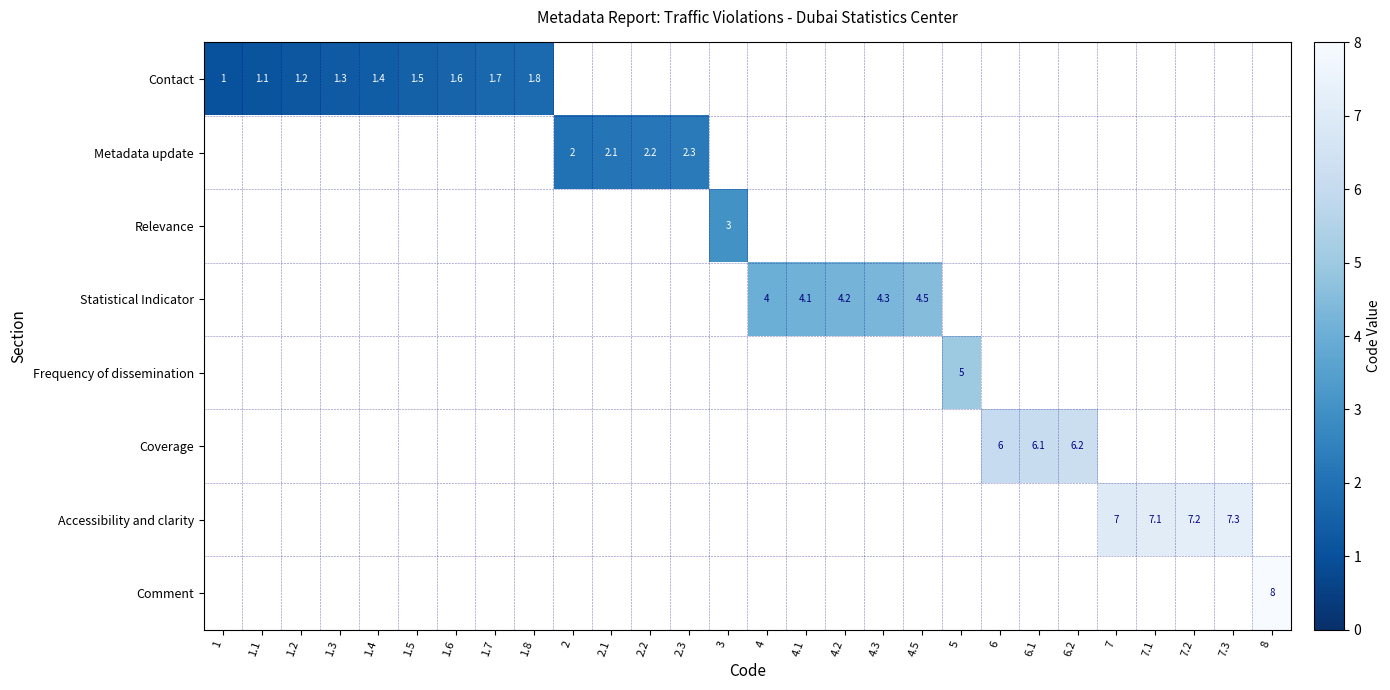

True or false: Contact has a value of 1.3 at 1.3.

True